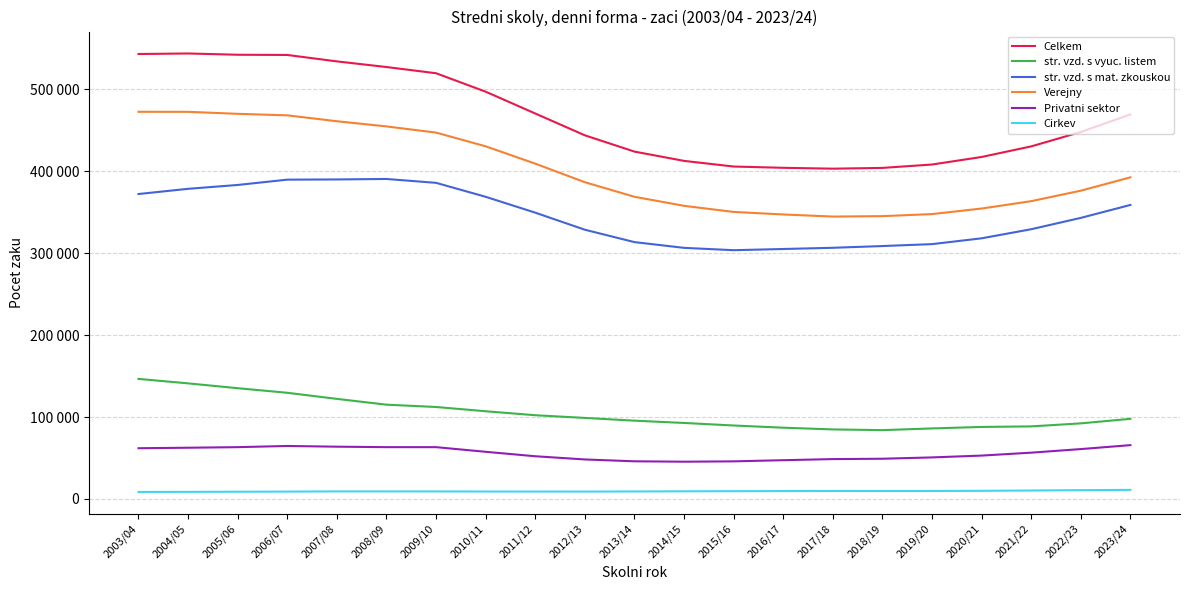

What is the average value of the Verejny series?

400899